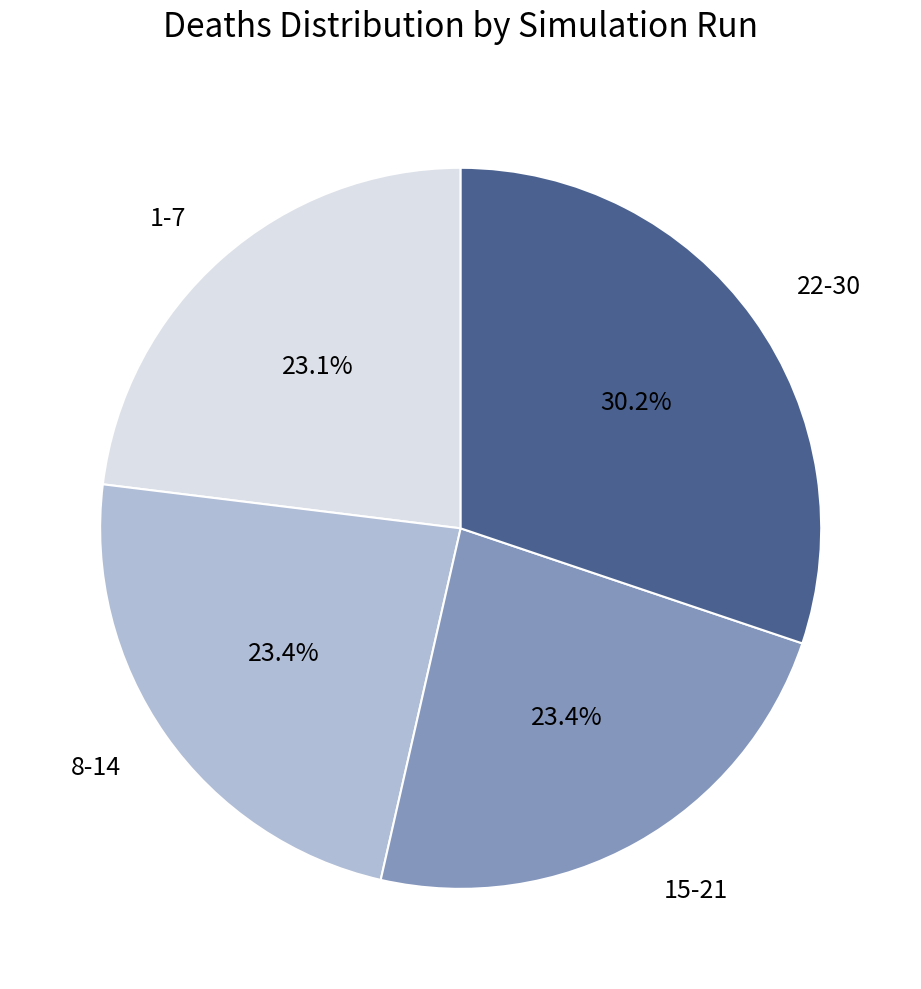

To the nearest percent, what is the average slice percentage?

25%